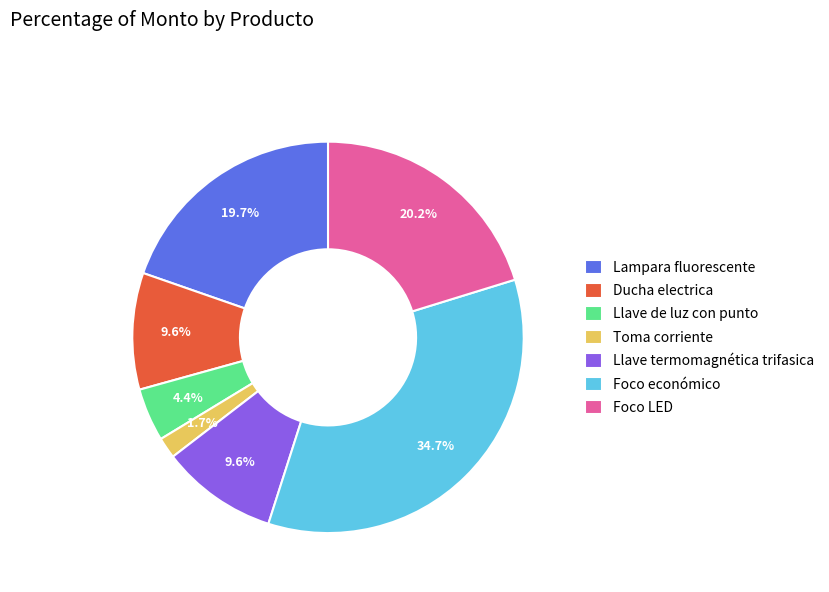

Is there any slice that represents more than half of the pie?

No